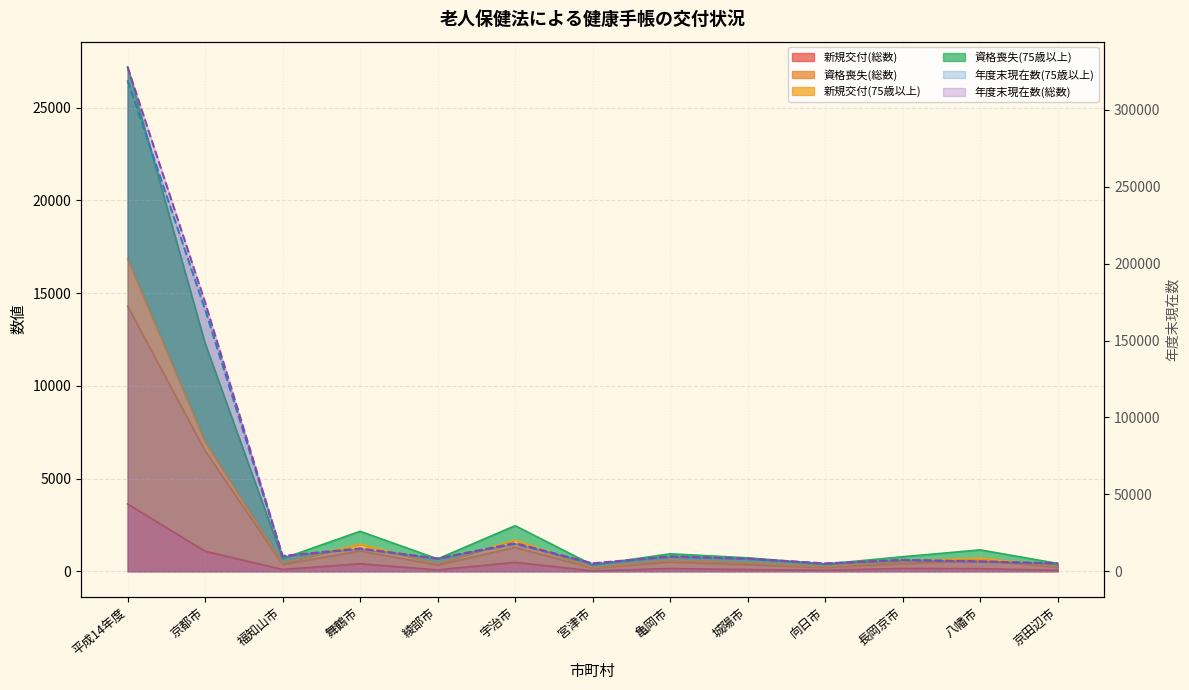

What value does the 資格喪失(総数) series have at 舞鶴市, to the nearest 10?

14940